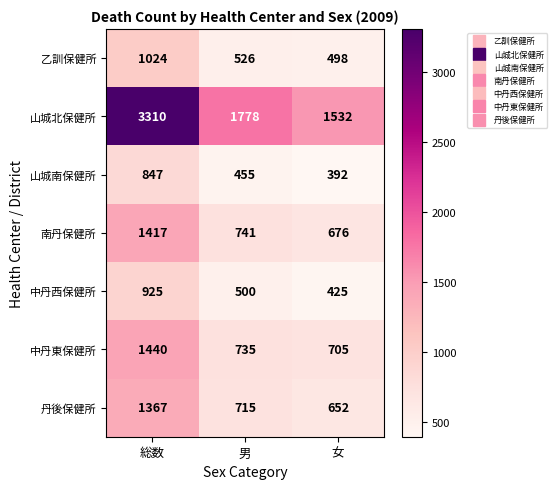

Reading right to left, list all the values displayed in this chart.

乙訓保健所: 女=498	男=526	総数=1024
山城北保健所: 女=1532	男=1778	総数=3310
山城南保健所: 女=392	男=455	総数=847
南丹保健所: 女=676	男=741	総数=1417
中丹西保健所: 女=425	男=500	総数=925
中丹東保健所: 女=705	男=735	総数=1440
丹後保健所: 女=652	男=715	総数=1367